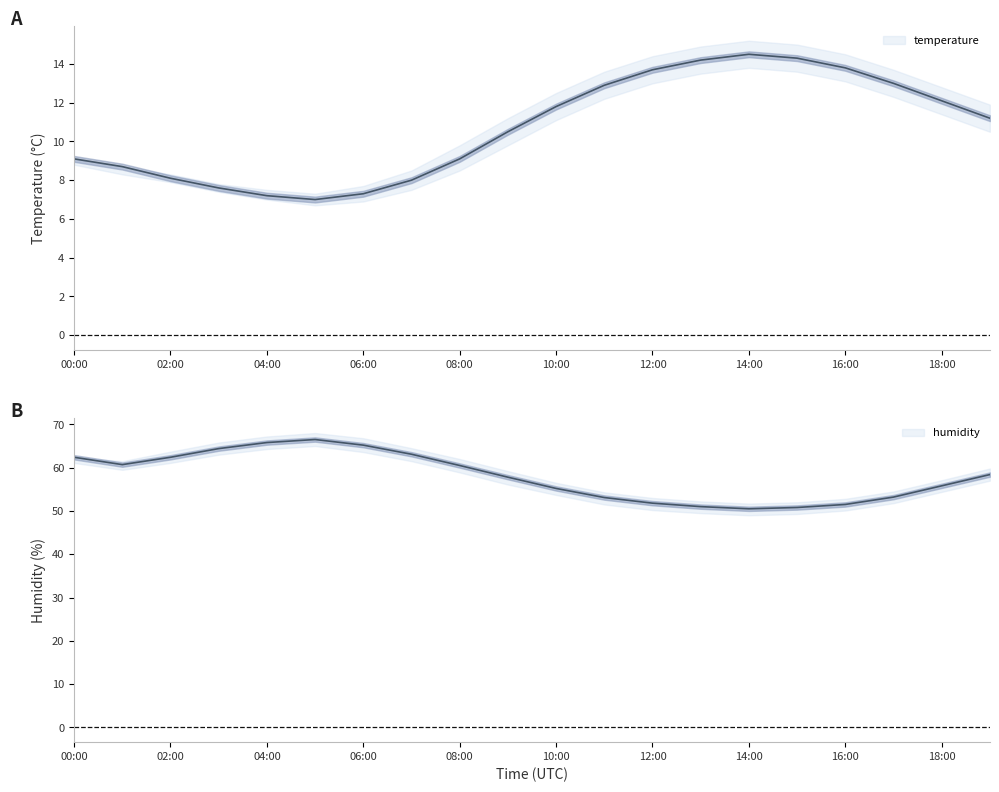

What is the label of the 2nd point from the right?

18:00